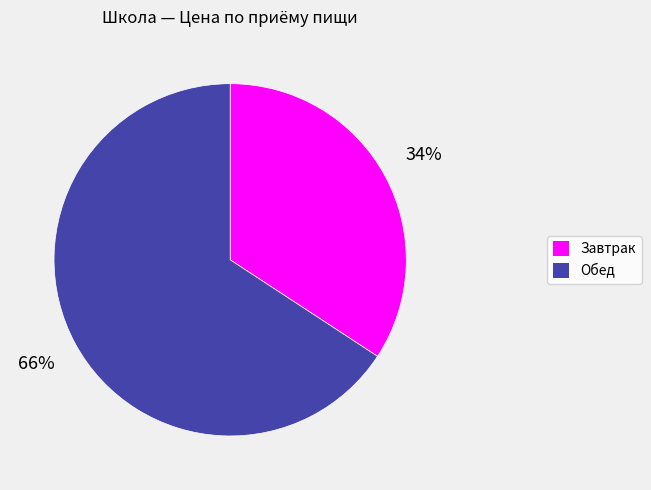

To the nearest percent, what percentage of the pie is Завтрак?

34%